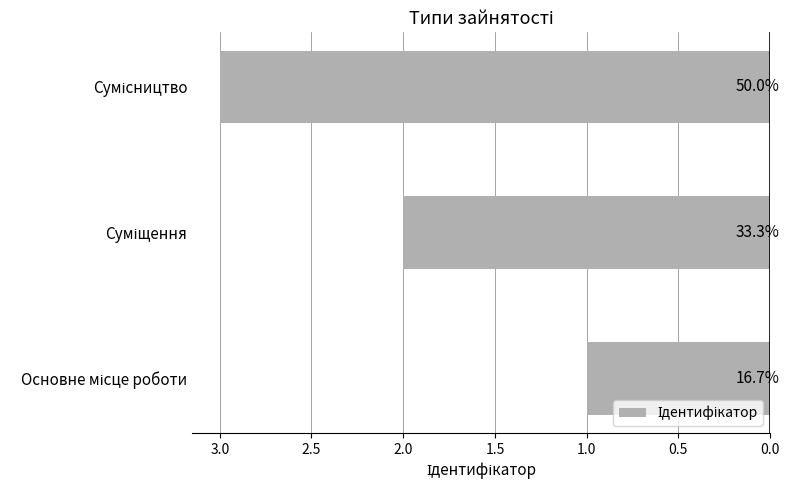

How many bars are there in total?

3